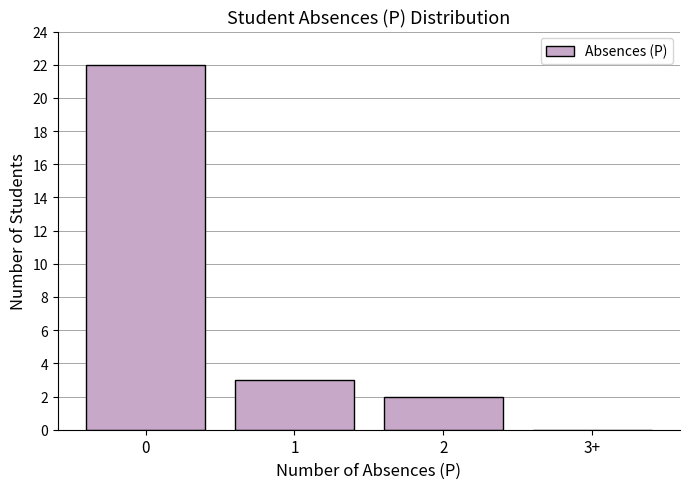

Reading left to right, list all the values displayed in this chart.

0=22	1=3	2=2	3+=0